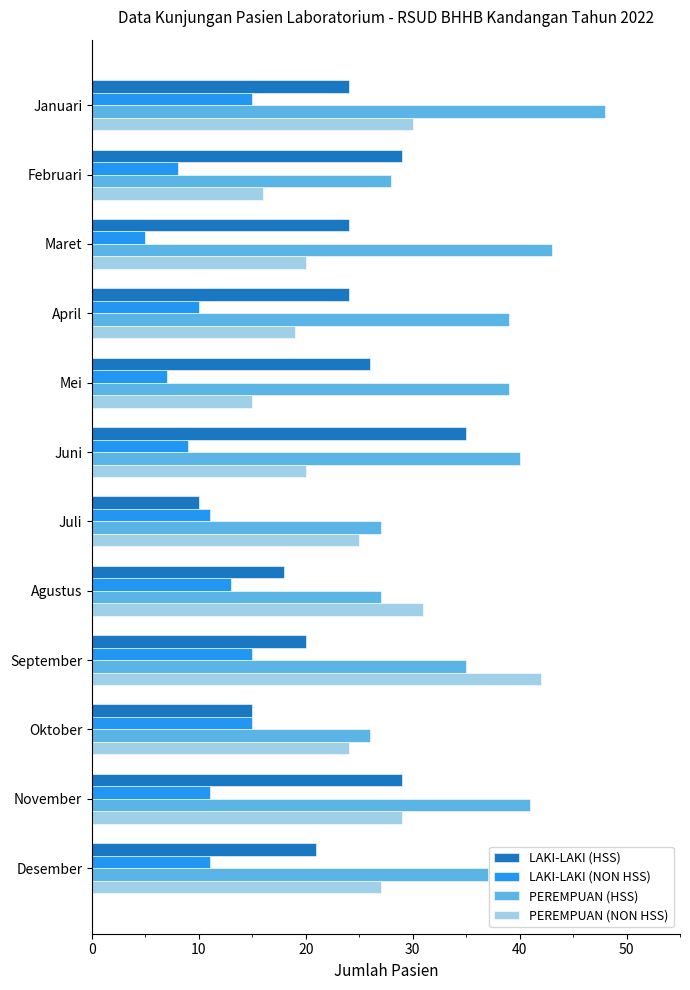

The value of PEREMPUAN (NON HSS) at Juni is 20. True or false?

True